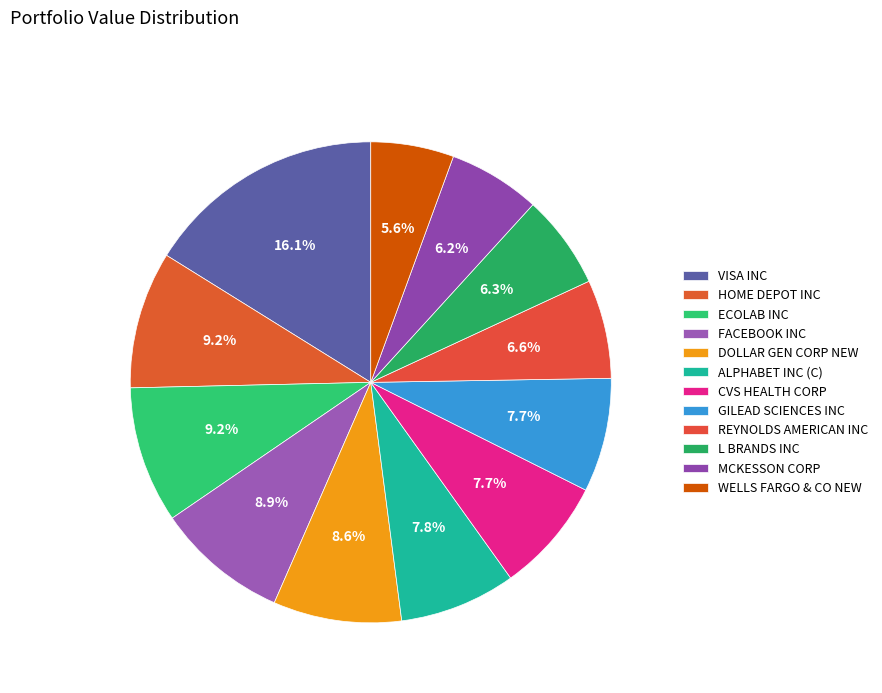

To the nearest percent, what percentage of the pie is CVS HEALTH CORP?

8%